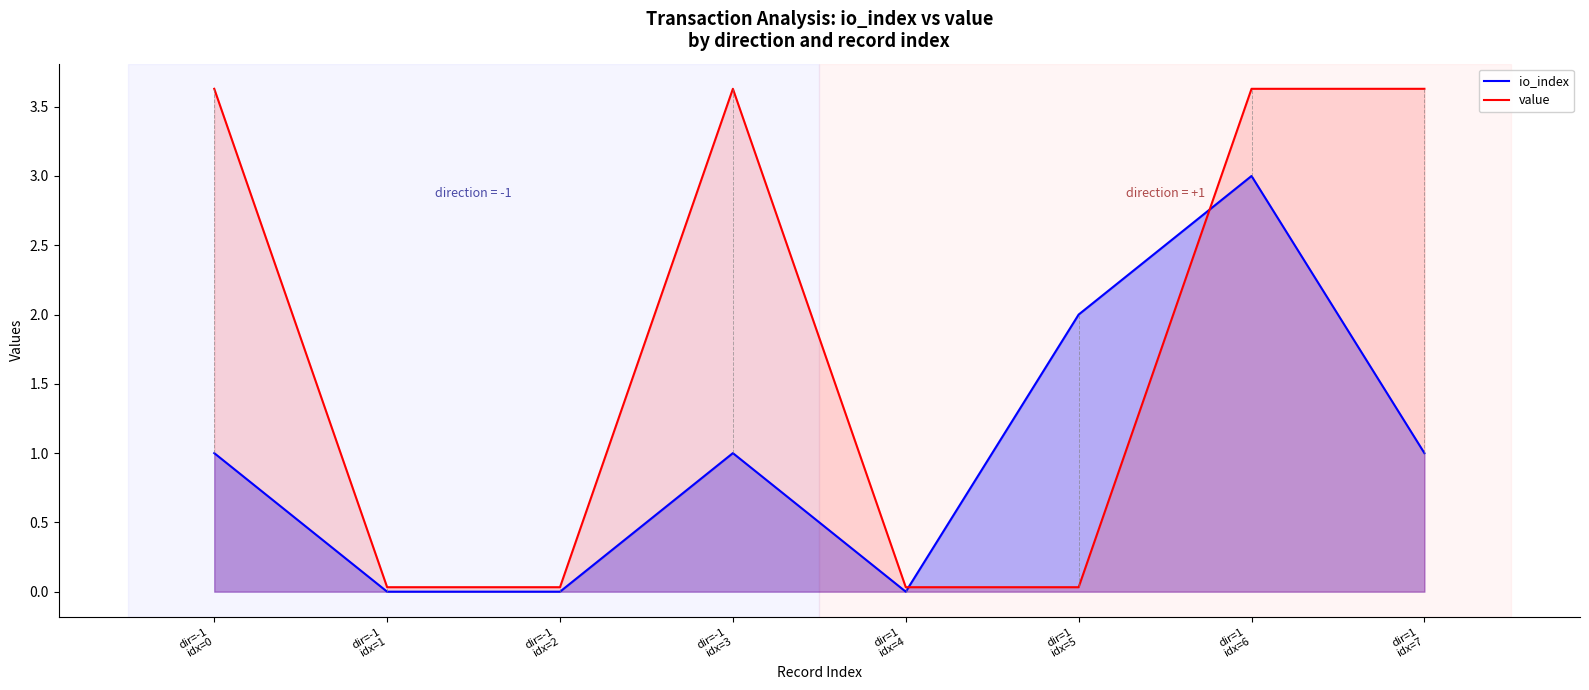

Between dir=1
idx=6 and dir=-1
idx=0, which is larger?

dir=1
idx=6